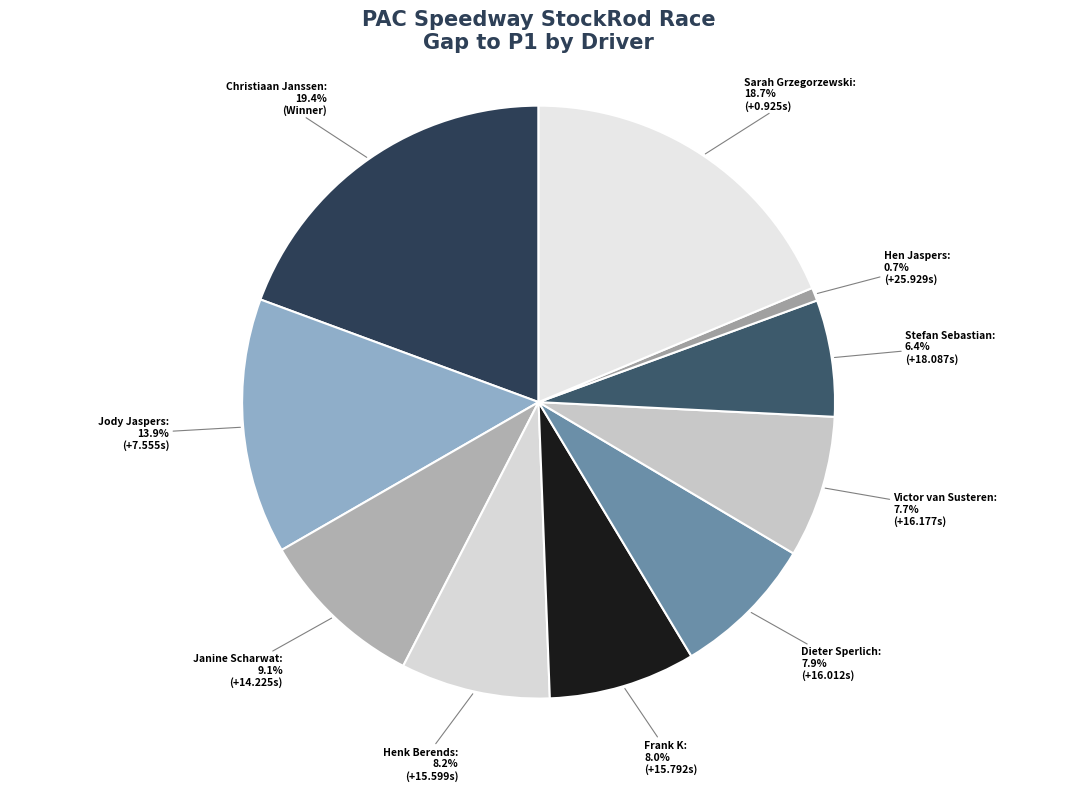

To the nearest percent, what is the difference between the Stefan Sebastian and Christiaan Janssen slice percentages?

13%